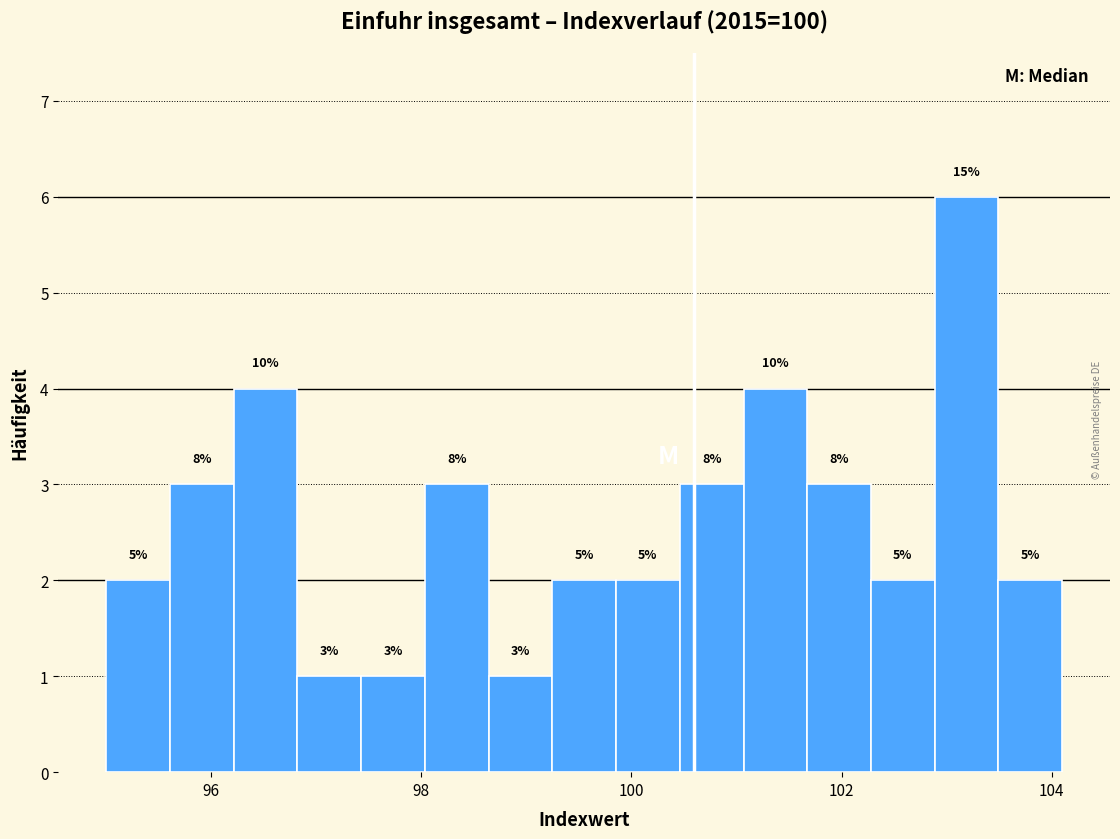

Read against the x-axis, roughly where is the centre of the tallest bar?

103.2